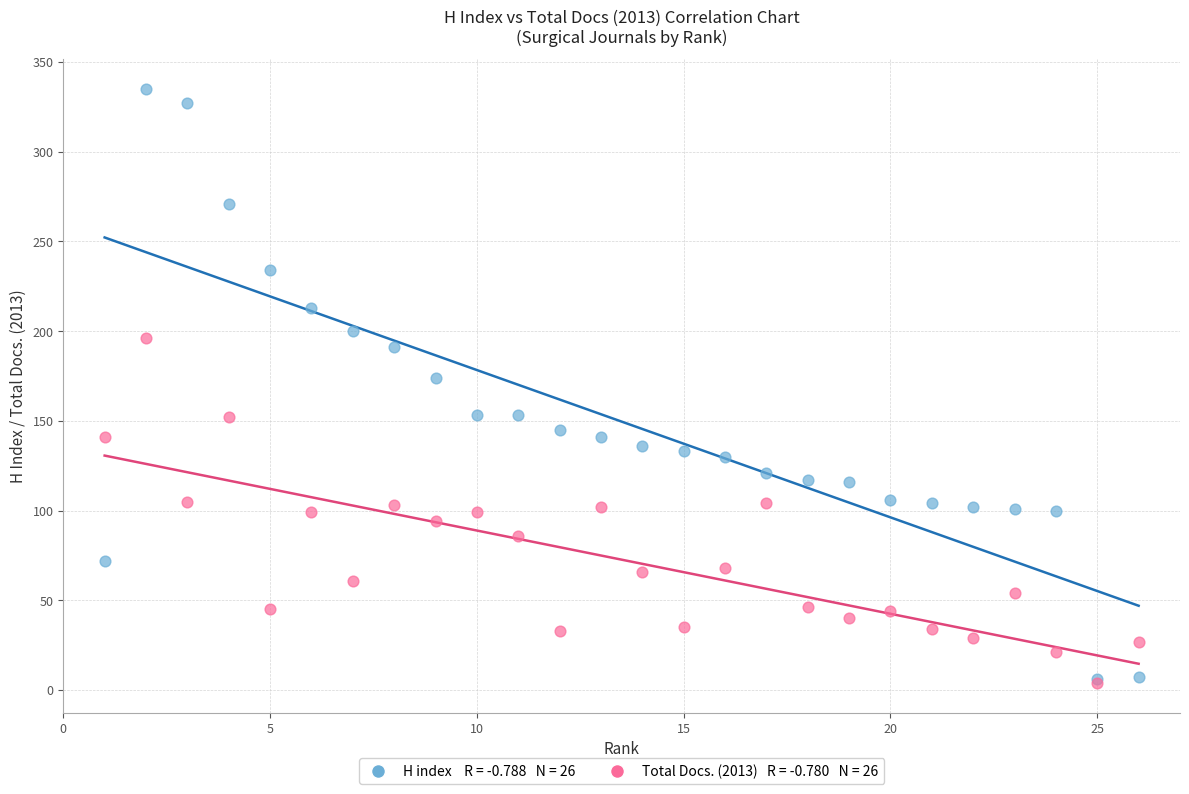

Across all series, what Y value is closest to 169?

174